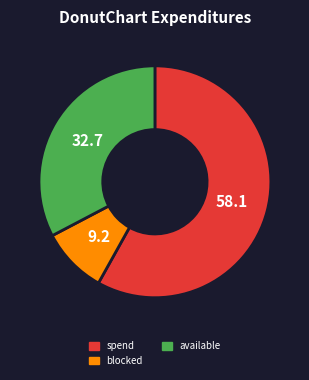

True or false: blocked accounts for 9% of the total.

True